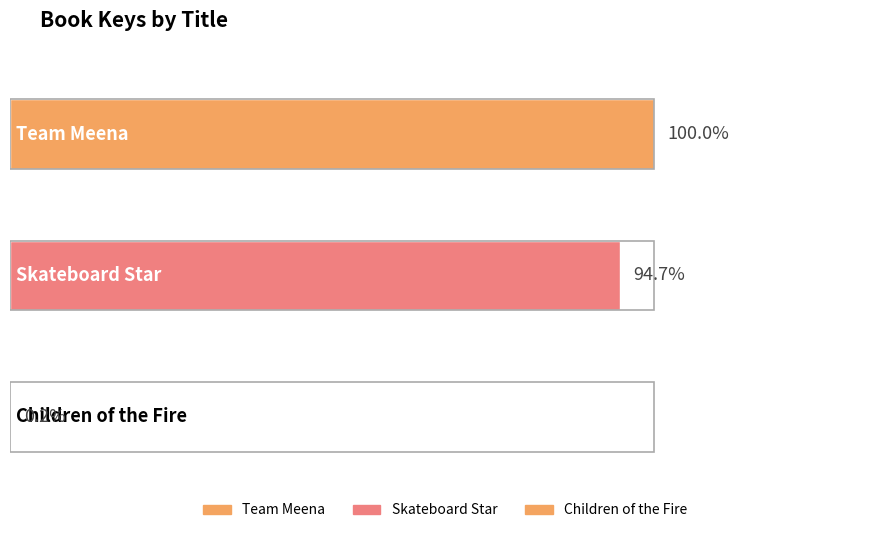

Between Children of the Fire and Skateboard Star, which is larger?

Skateboard Star